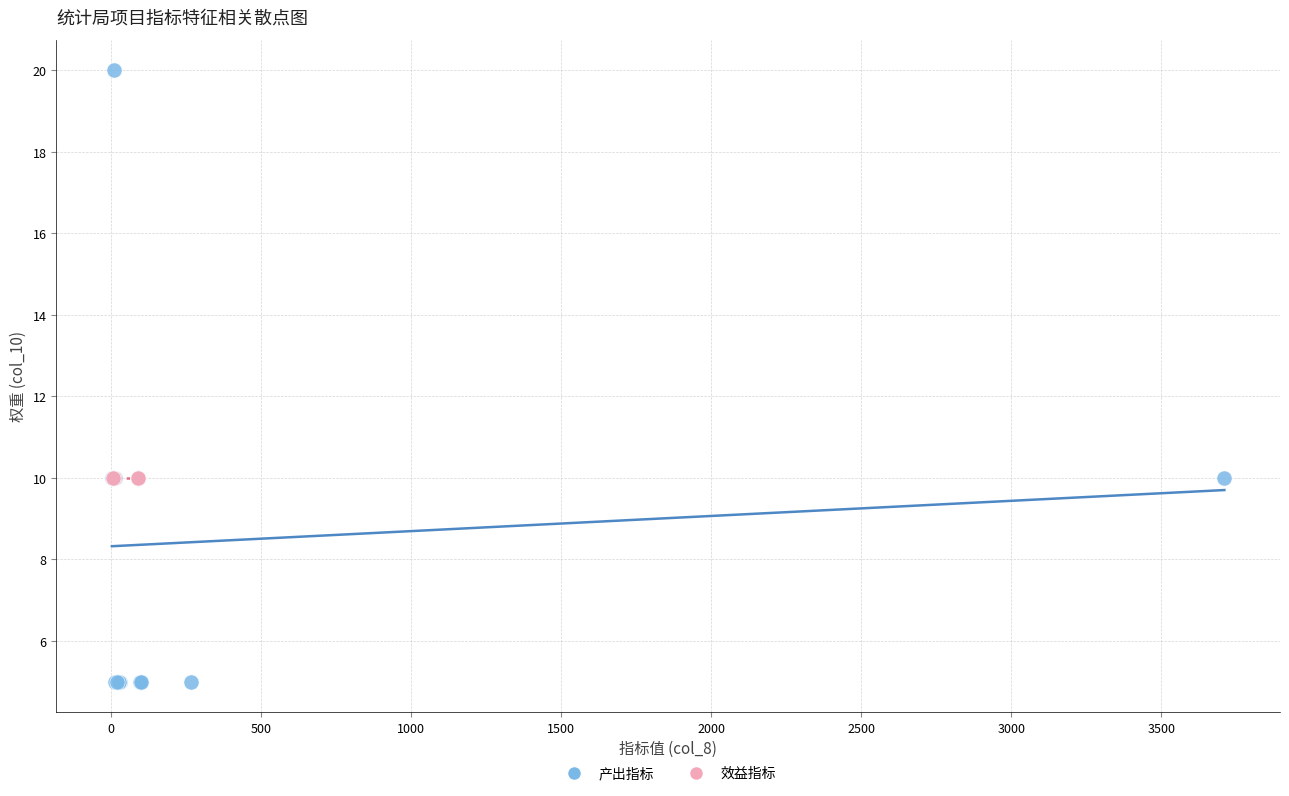

Which series contains the highest Y value?

产出指标